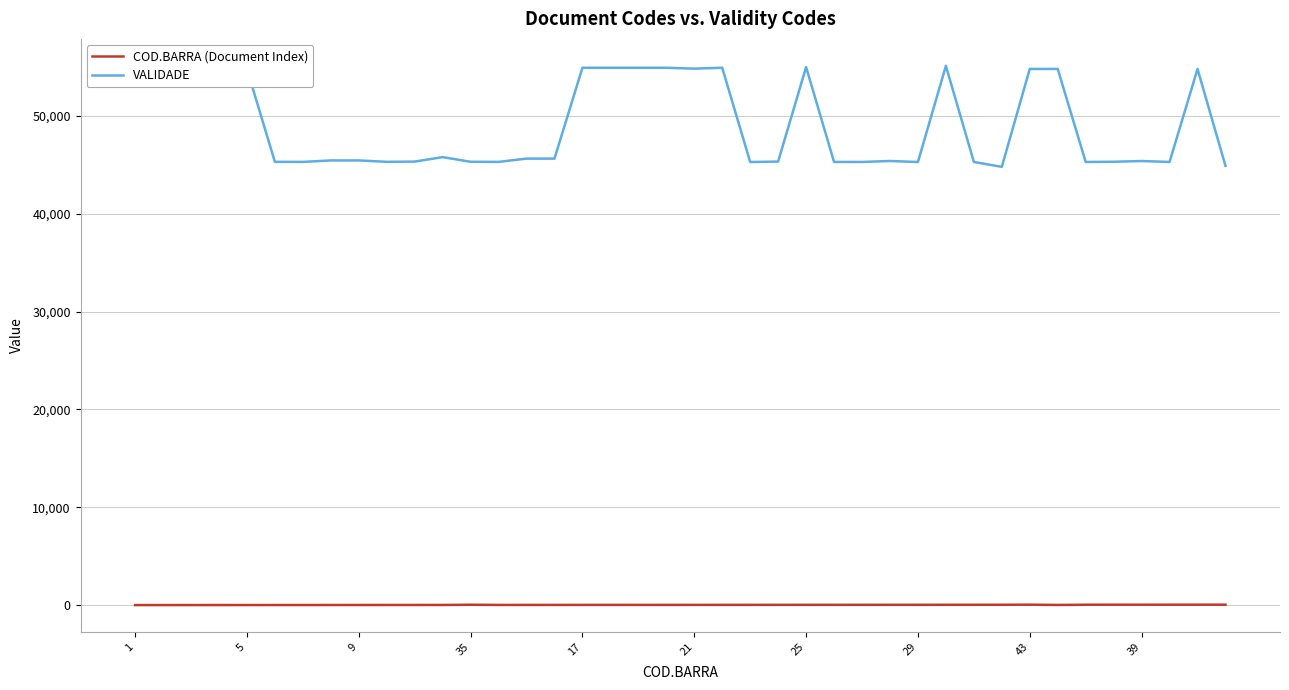

What are all the series names shown in the legend?

COD.BARRA (Document Index), VALIDADE